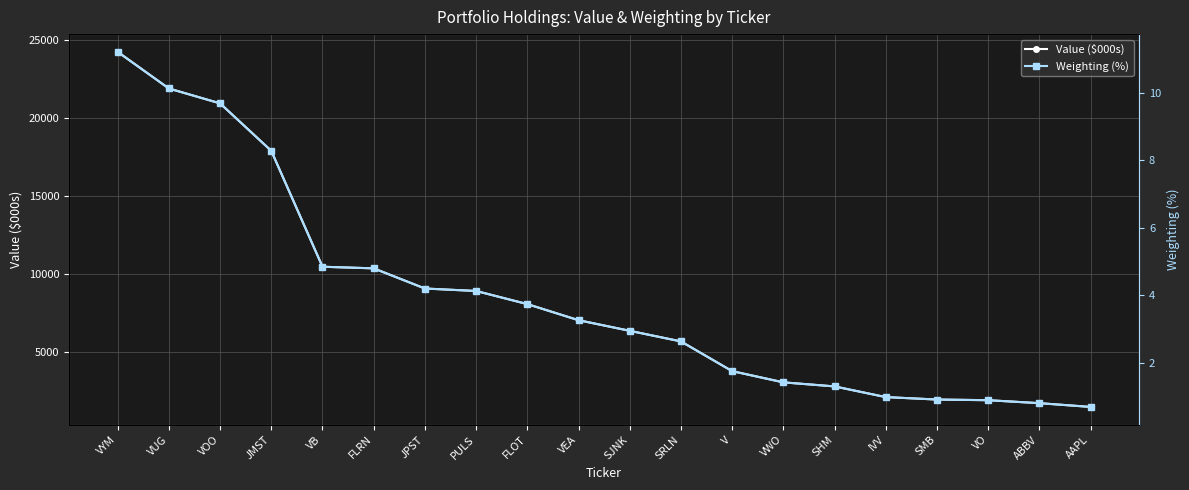

Is it true that Weighting (%) equals 1.7 at FLRN?

False